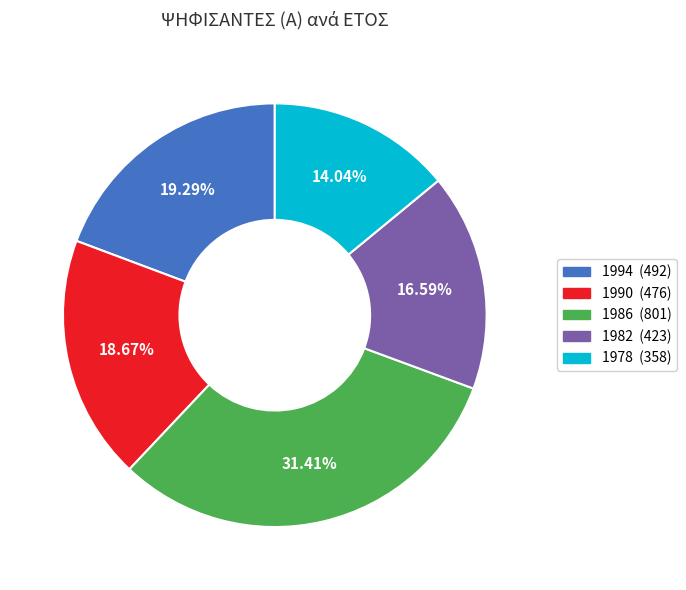

Which category has the biggest portion of the pie?

1986